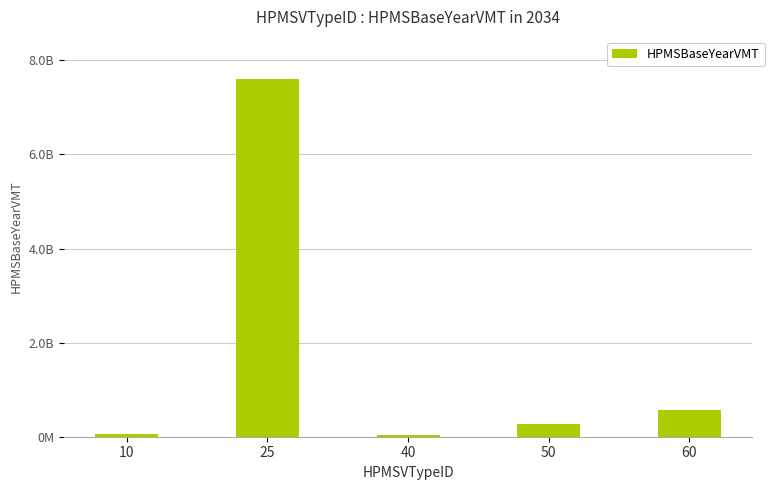

Does the chart contain any negative values?

No